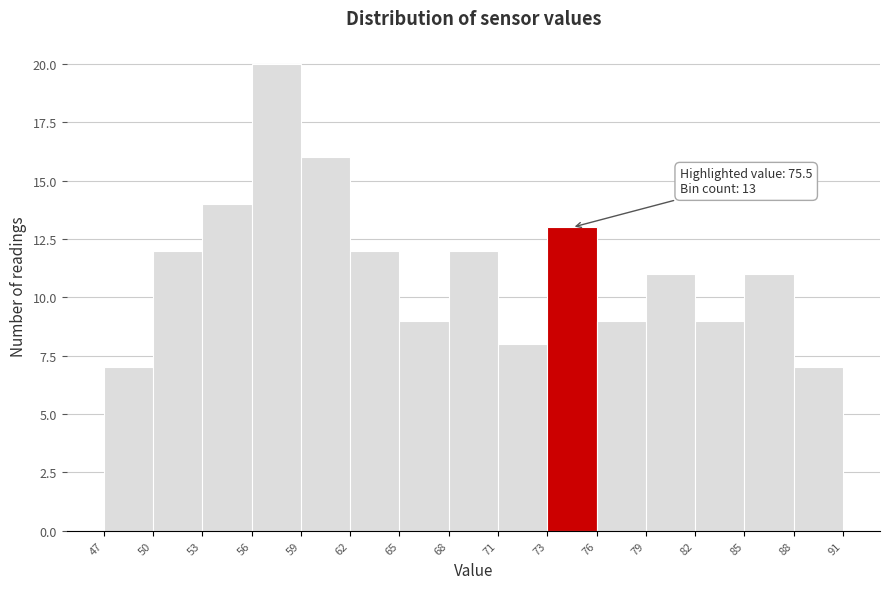

Over which range of the x-axis is the bar tallest?

56 to 59